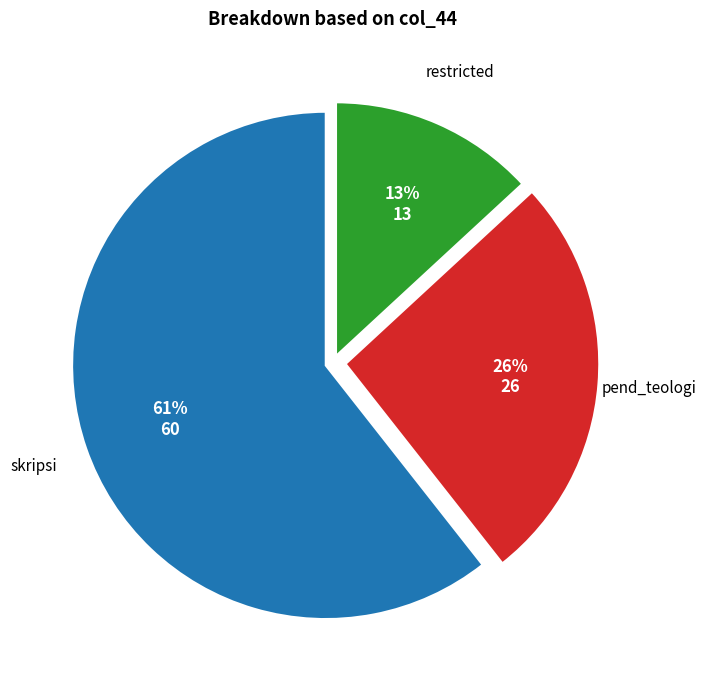

Does restricted represent more than half of the total?

No